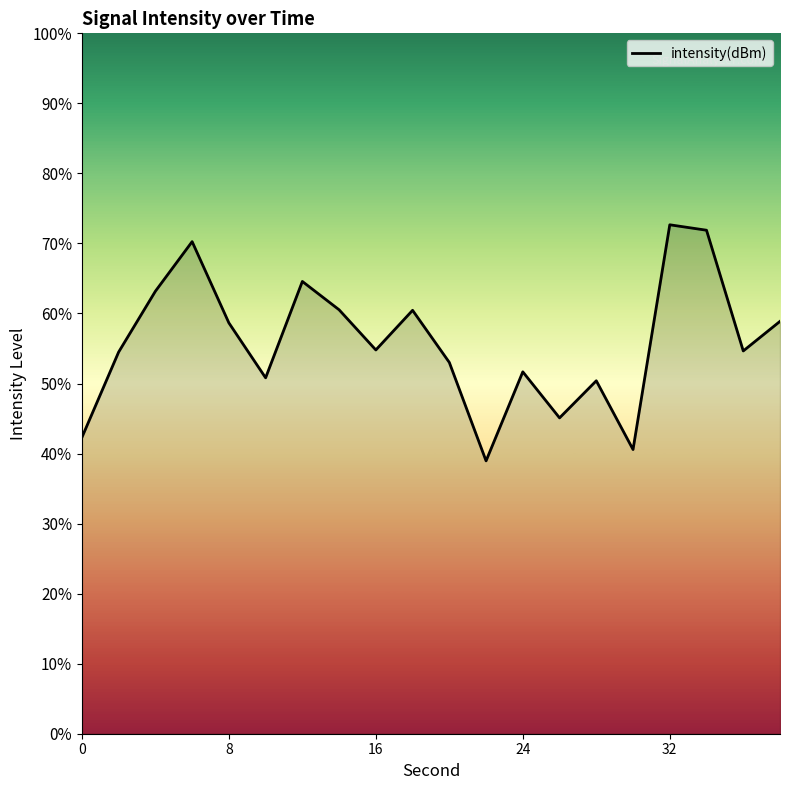

Does the chart have visible grid lines?

No